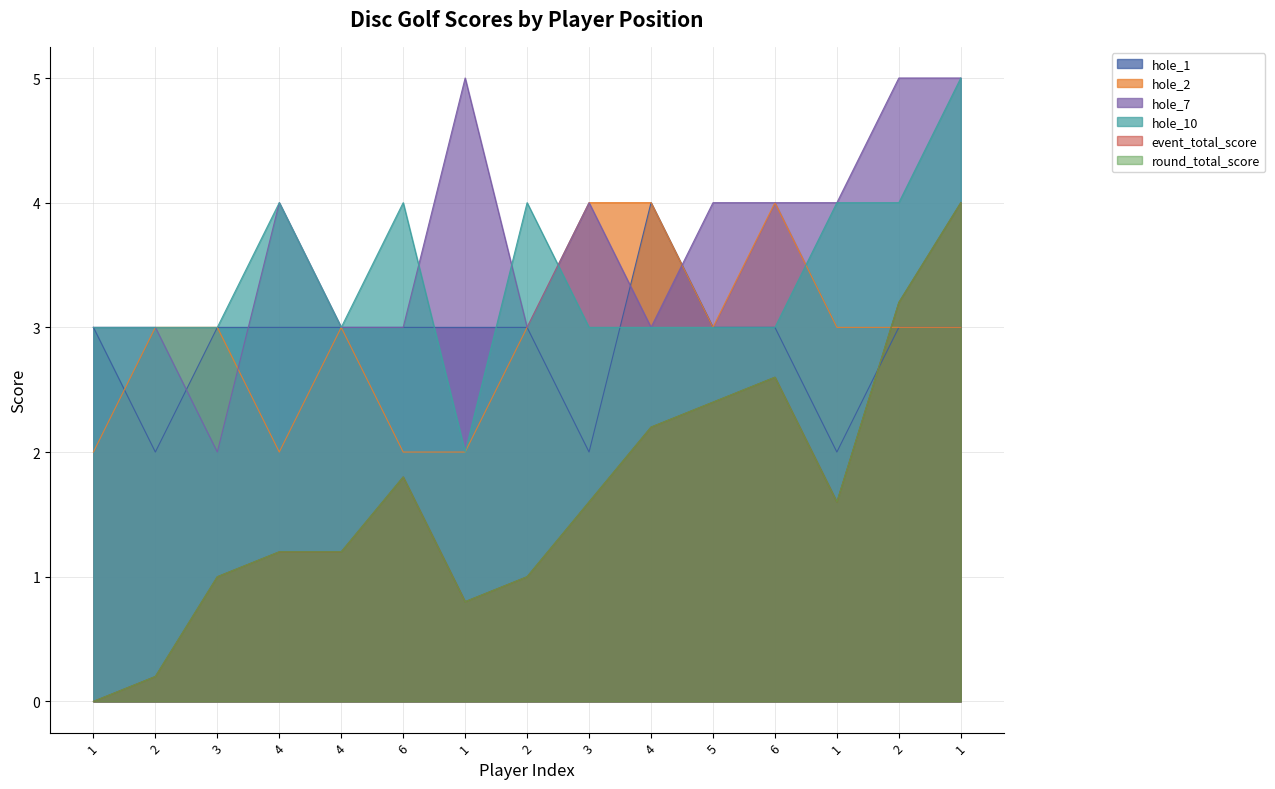

Rank the series at 3 from lowest to highest value.

event_total_score, round_total_score, hole_7, hole_10, hole_1, hole_2